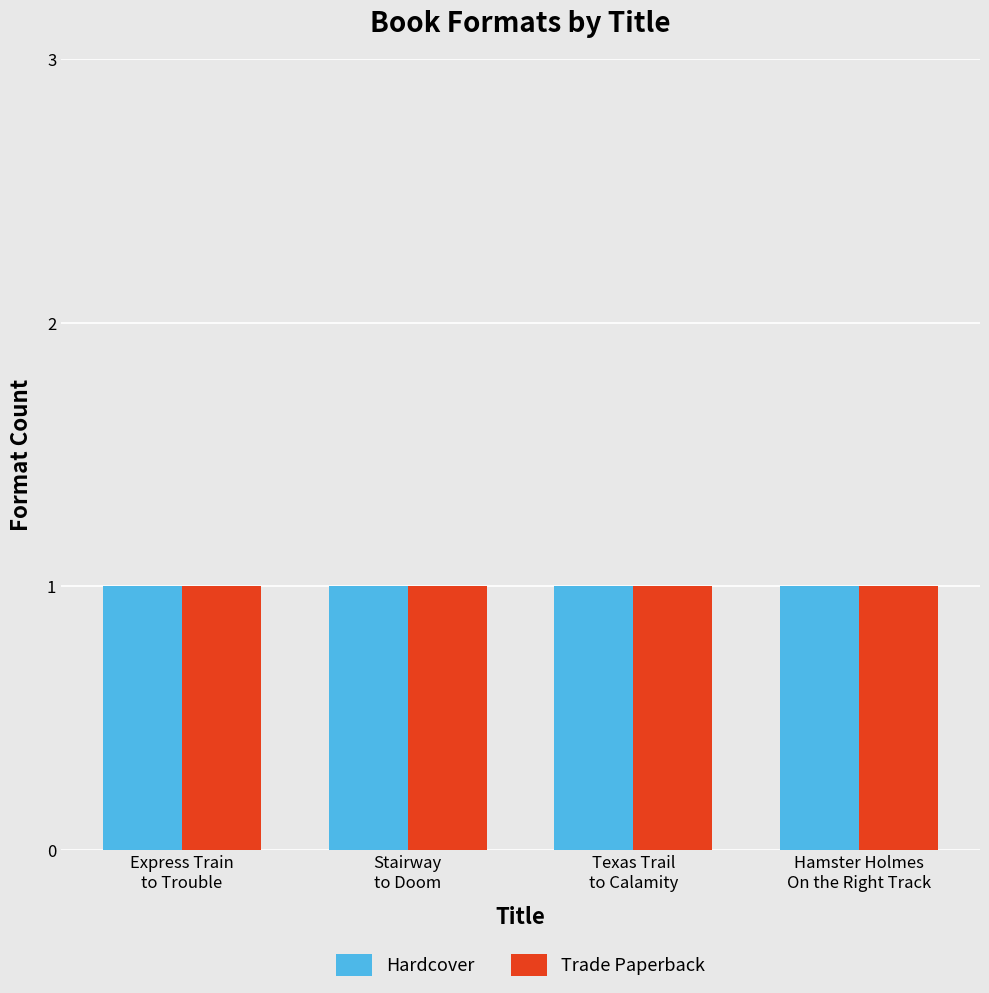

Which series has the largest total across all categories?

Hardcover